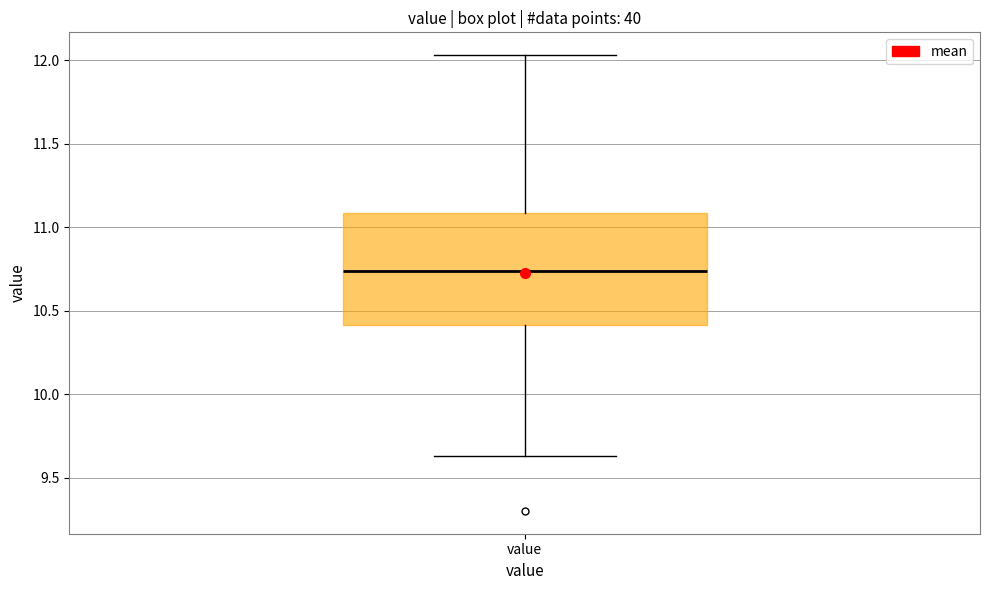

Where does the lower whisker of the box for value end on the y-axis? The values are not printed on the chart, so give them approximately, as read against the axis.

9.65